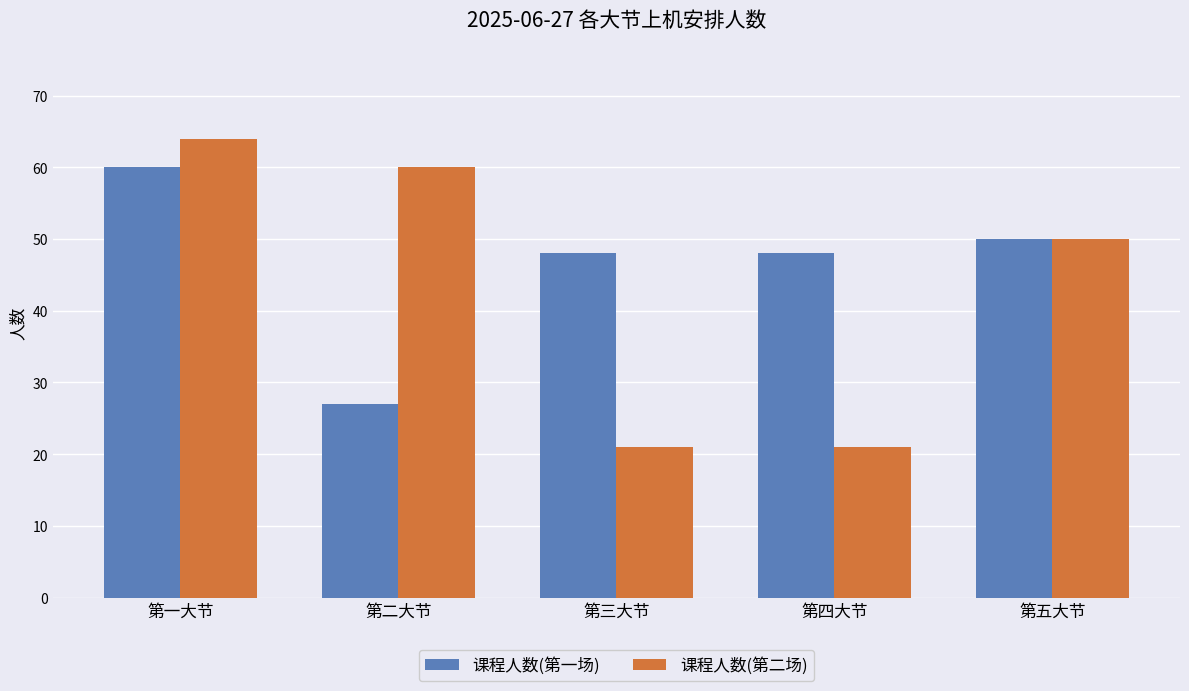

Between 第二大节 and 第五大节, which series saw the biggest shift?

课程人数(第一场)